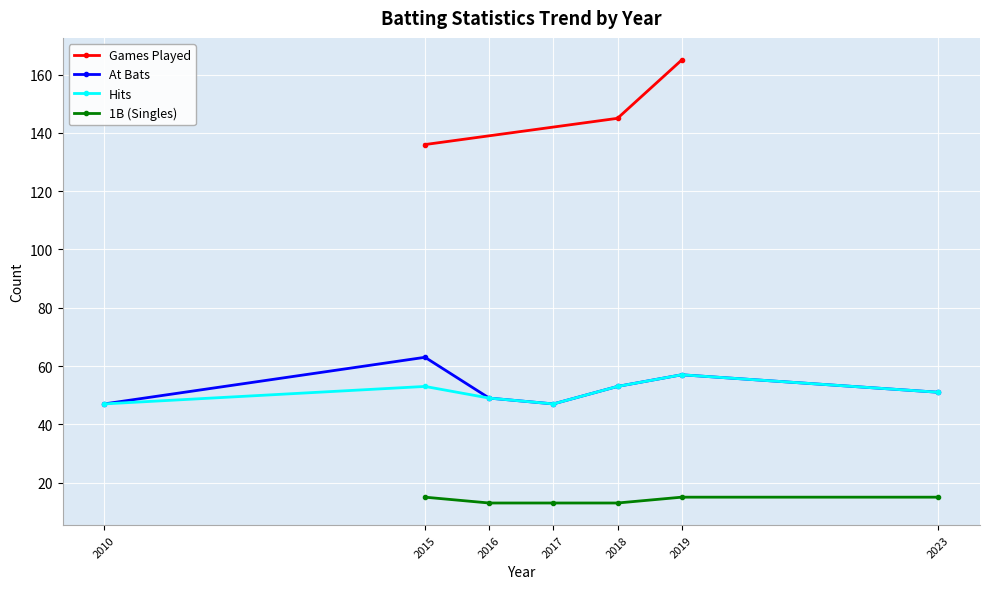

Which series changed the most between 2018 and 2019?

Games Played